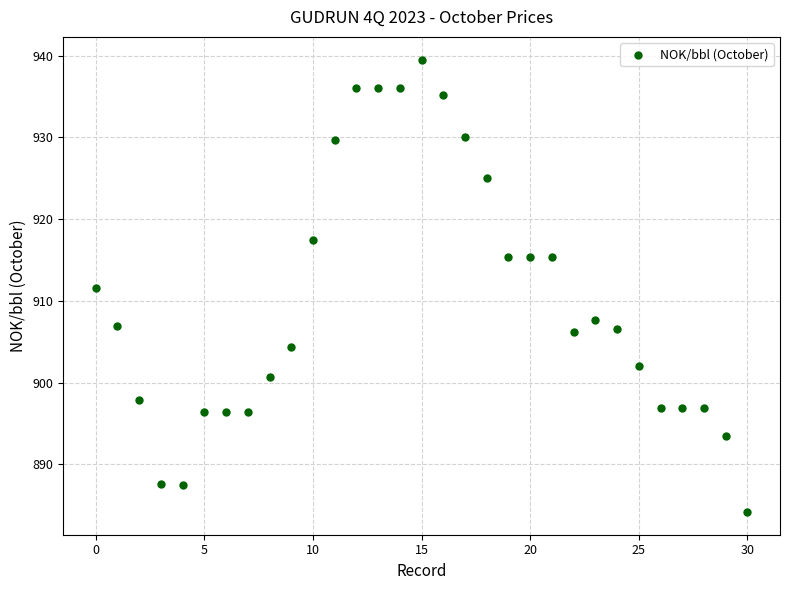

What is the range of Y values (max minus min)?

55.4